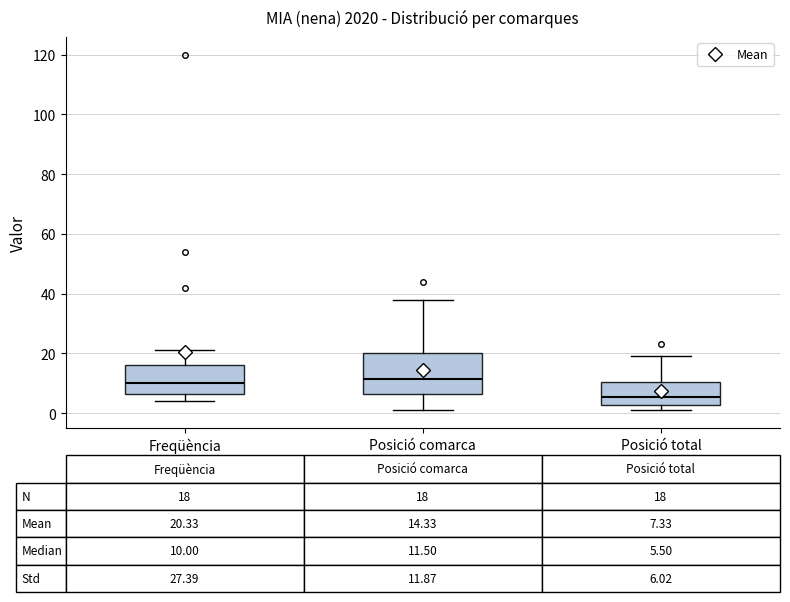

Which box is the tallest, from its lower edge to its upper edge?

Posició comarca